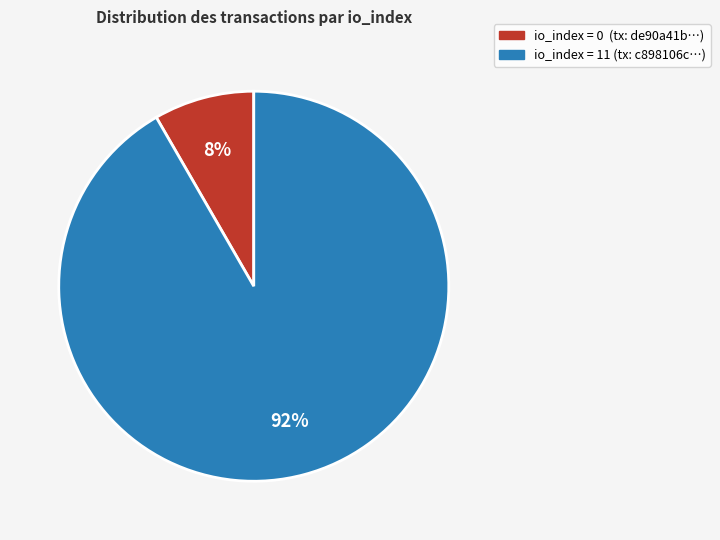

To the nearest percent, what is the average slice percentage?

50%